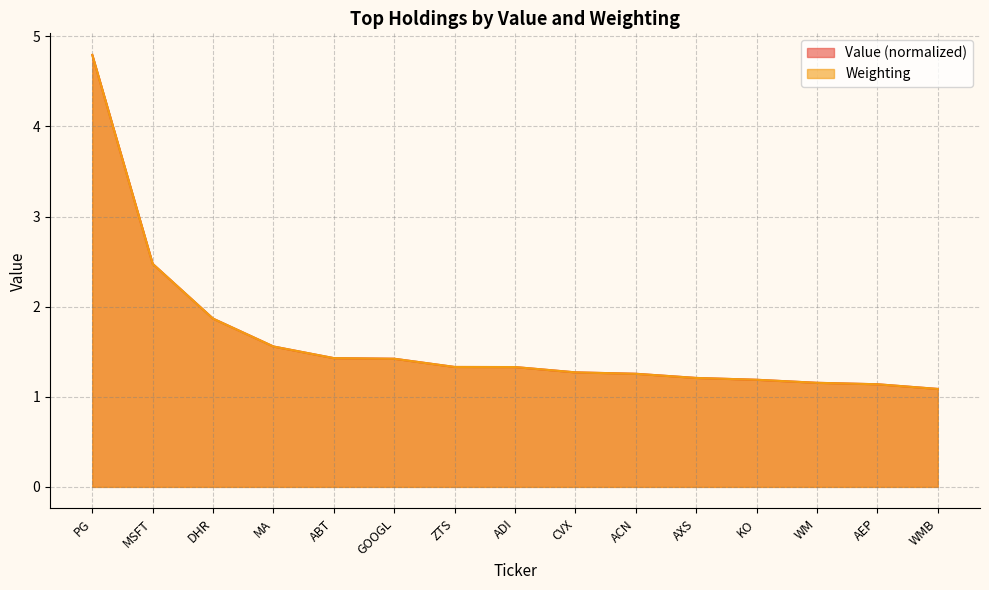

Which series ends up on top after the final intersection of Value and Weighting?

Value